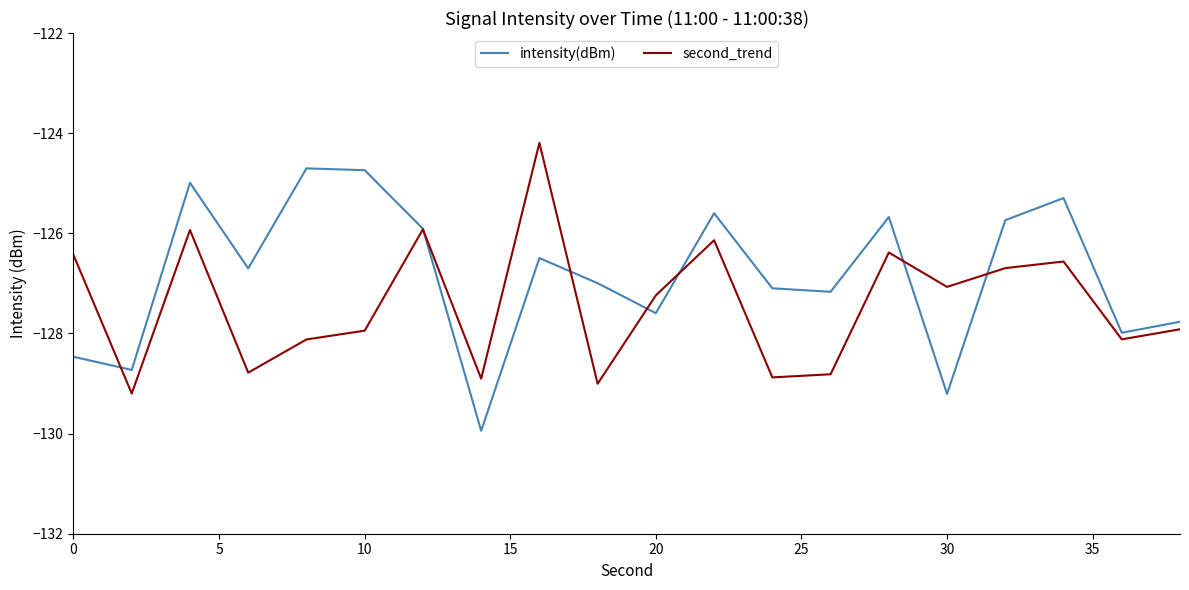

Rank the series by their average value, from highest to lowest.

intensity(dBm), second_trend